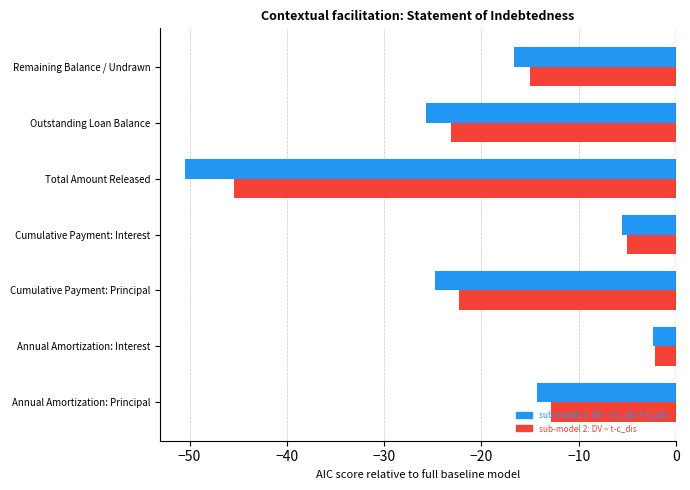

At Total Amount Released, list the series in order from largest to smallest.

sub-model 2: DV ~ t-c_dis, sub-model 1: DV ~ t-c_dis + h_pos